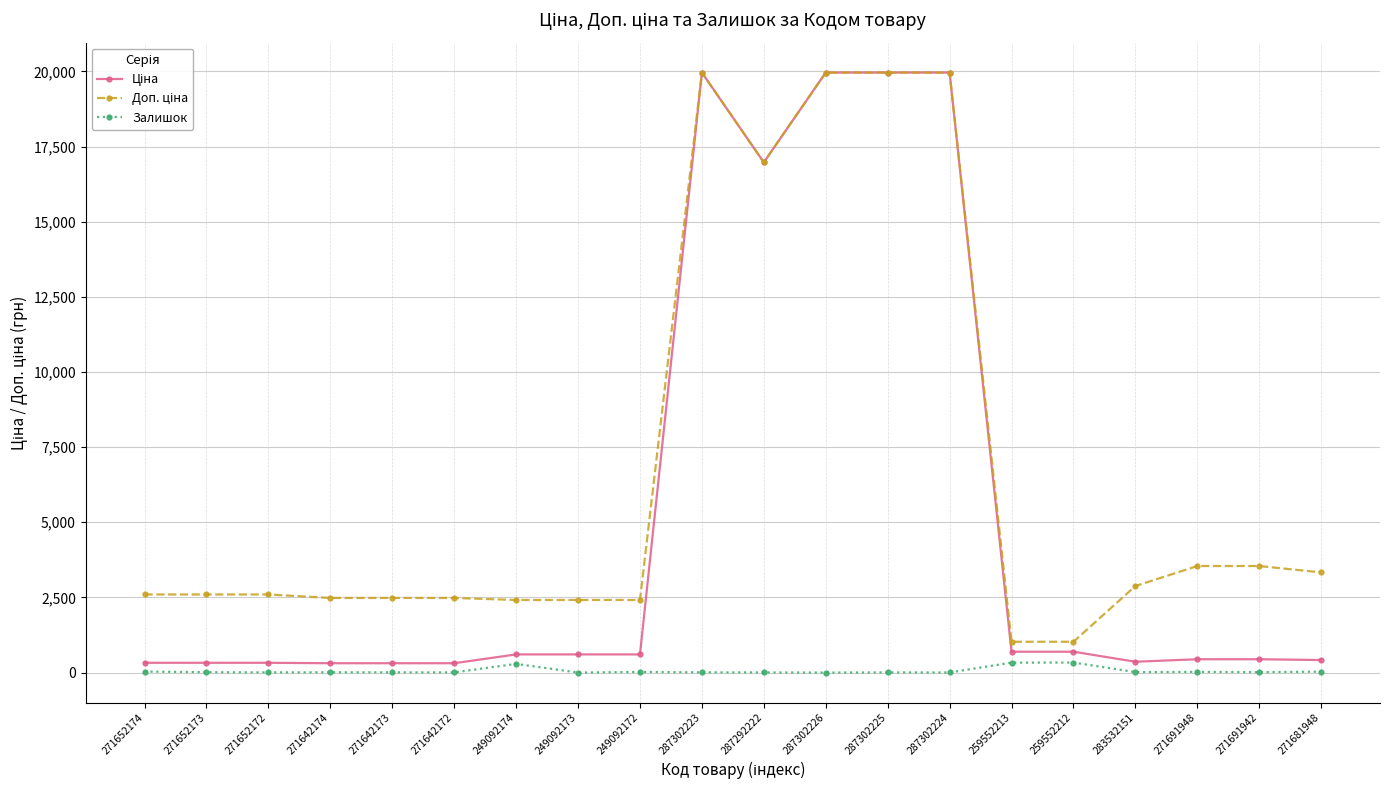

Is this an area chart (filled region under the line)?

No